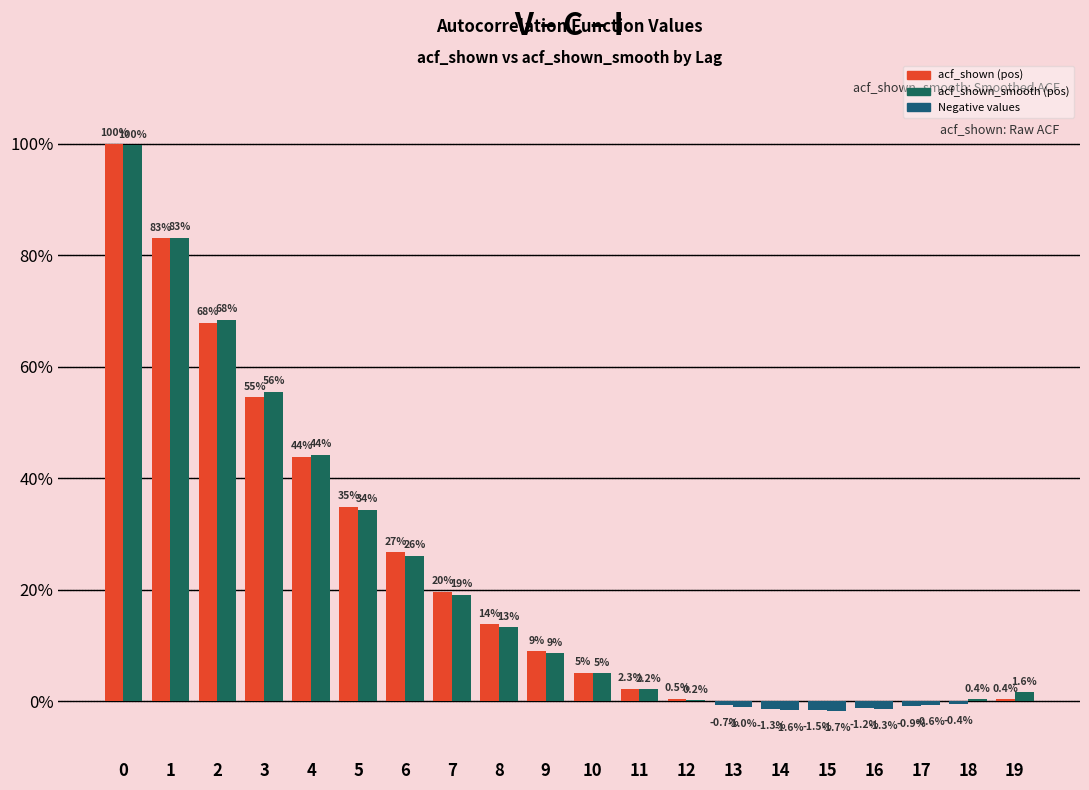

Does the chart contain stacked bars?

No